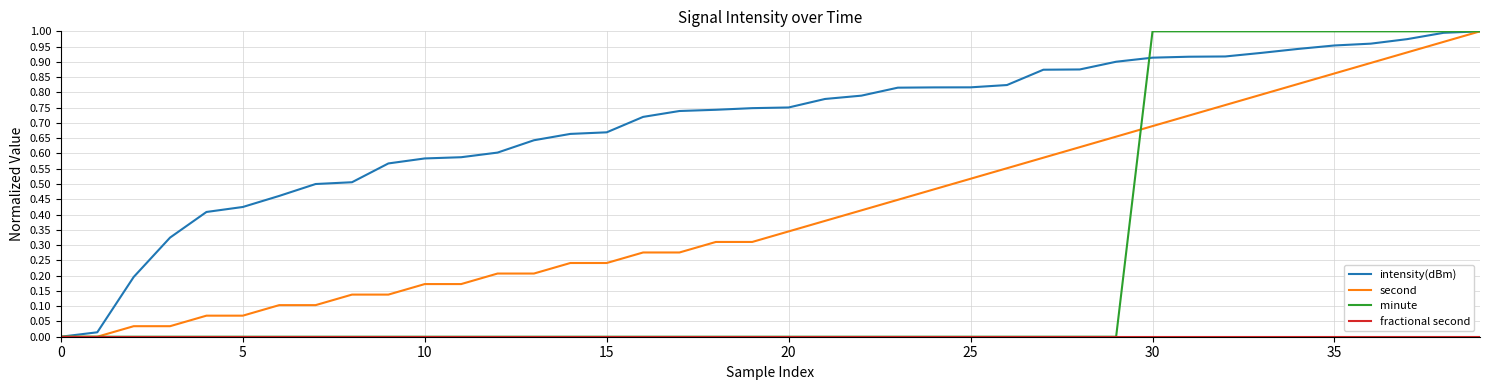

Which series has the largest total across all categories?

intensity(dBm)